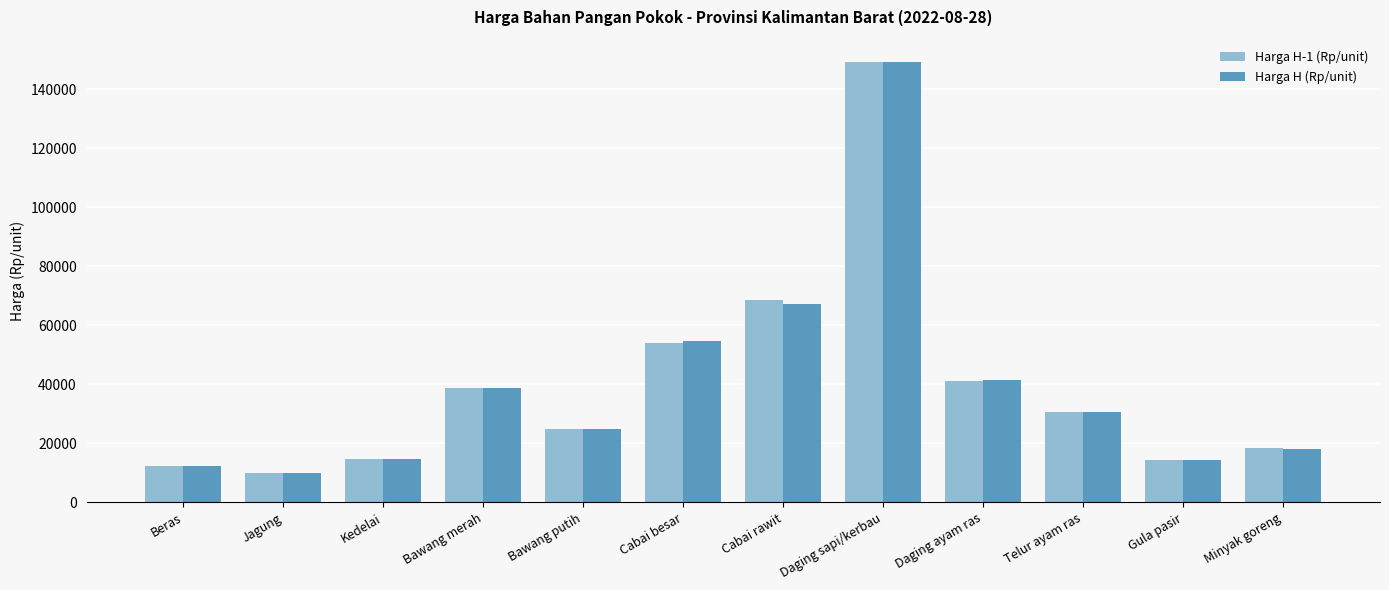

At which label is Harga H (Rp/unit) closest to 79643?

Cabai rawit